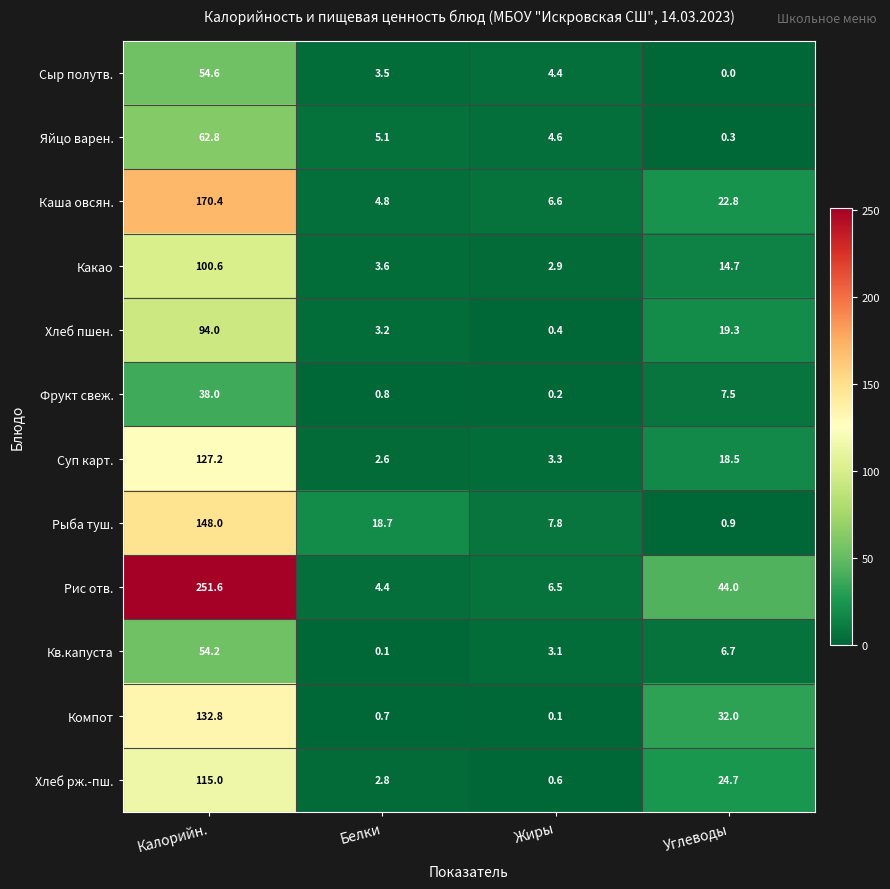

At which label is Сыр полутв. closest to 27?

Жиры